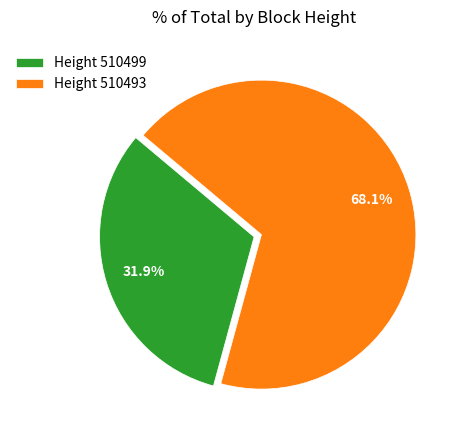

Combined, do Height 510493 and Height 510499 account for over 50%?

Yes